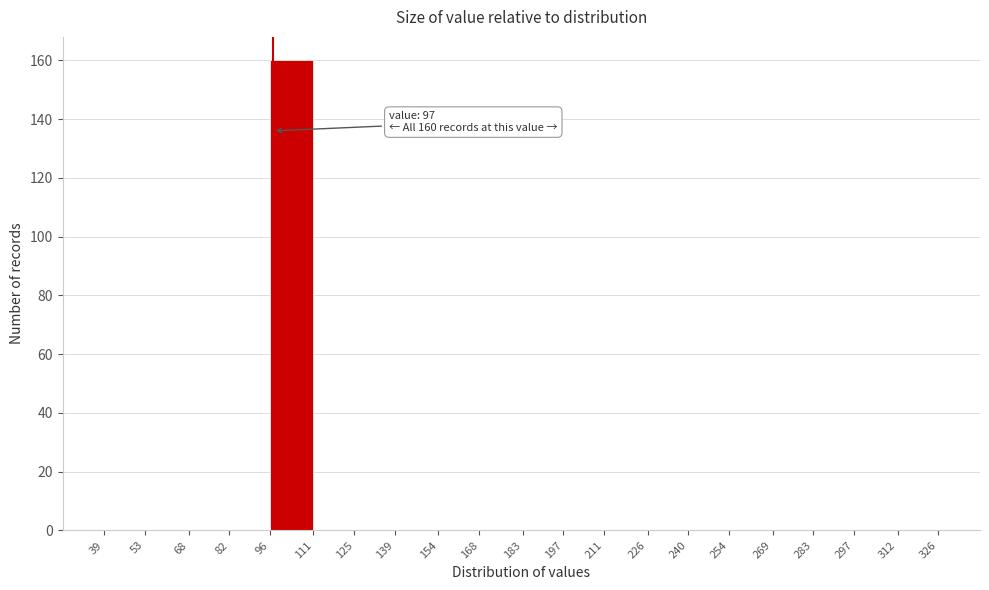

Which range on the x-axis has the tallest bar?

96 to 111